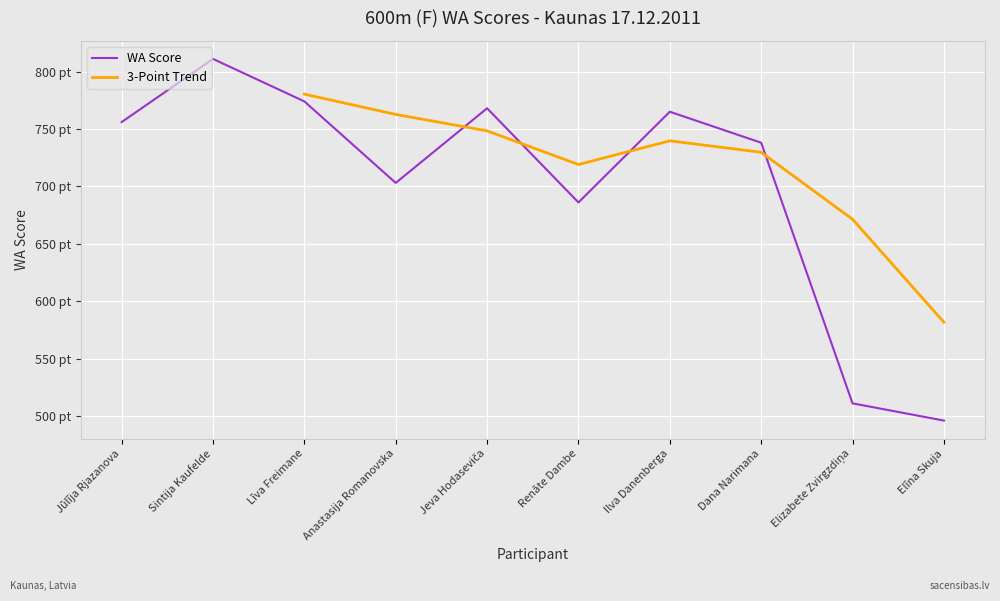

What is the value of the 8th point from the left?

738